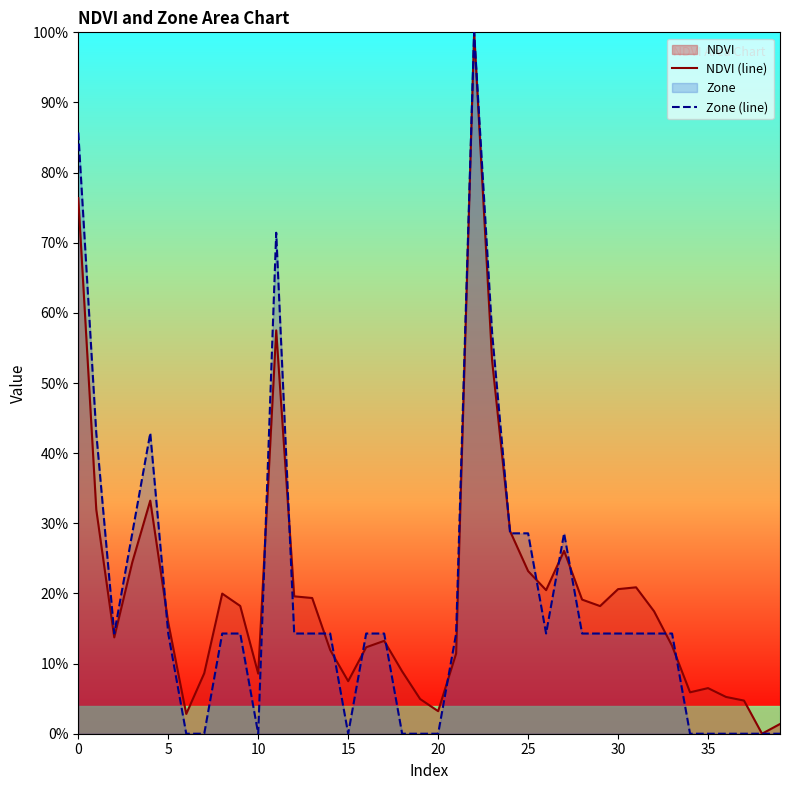

What is the label of the 15th point from the left?

14